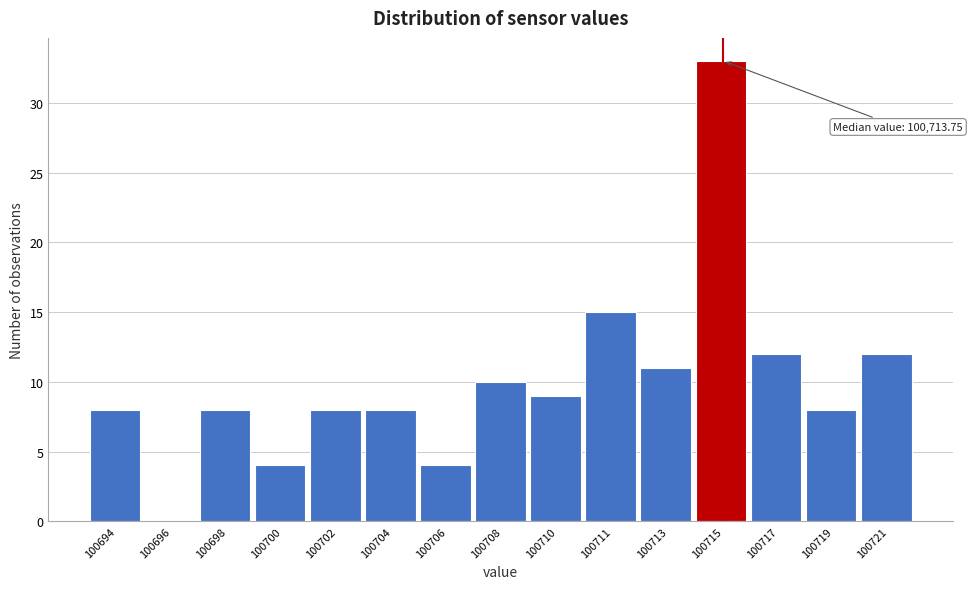

Reading right to left, what are all the values shown in this chart?

100721=12	100719=8	100717=12	100715=33	100713=11	100711=15	100710=9	100708=10	100706=4	100704=8	100702=8	100700=4	100698=8	100696=0	100694=8